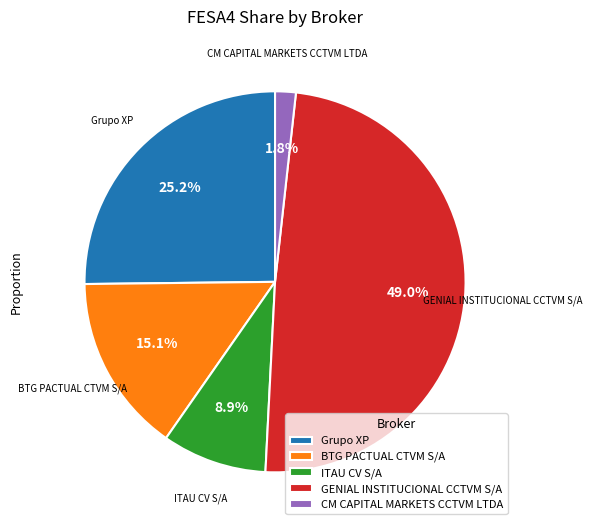

The BTG PACTUAL CTVM S/A slice represents 1% of the pie. True or false?

False